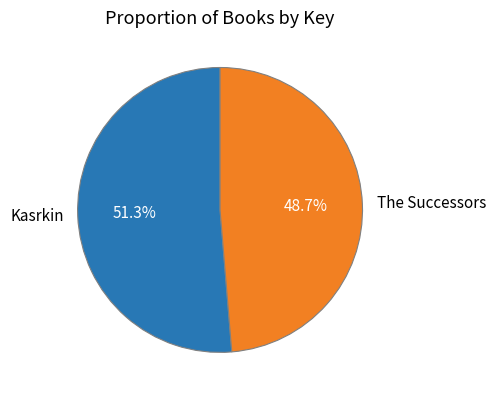

What is the largest slice in the pie chart?

Kasrkin